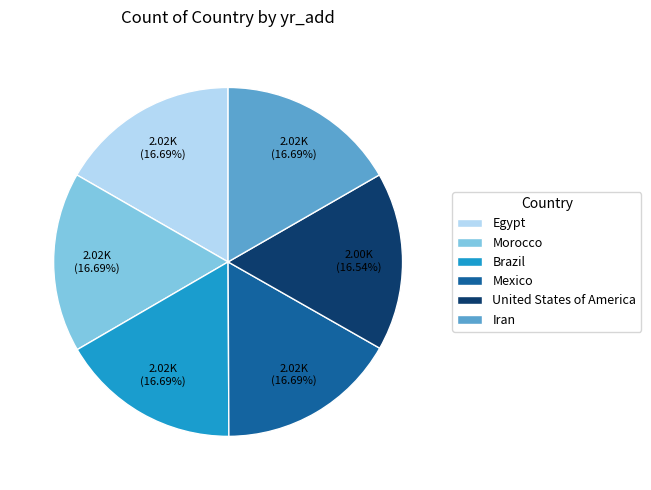

Does any single category account for the majority?

No